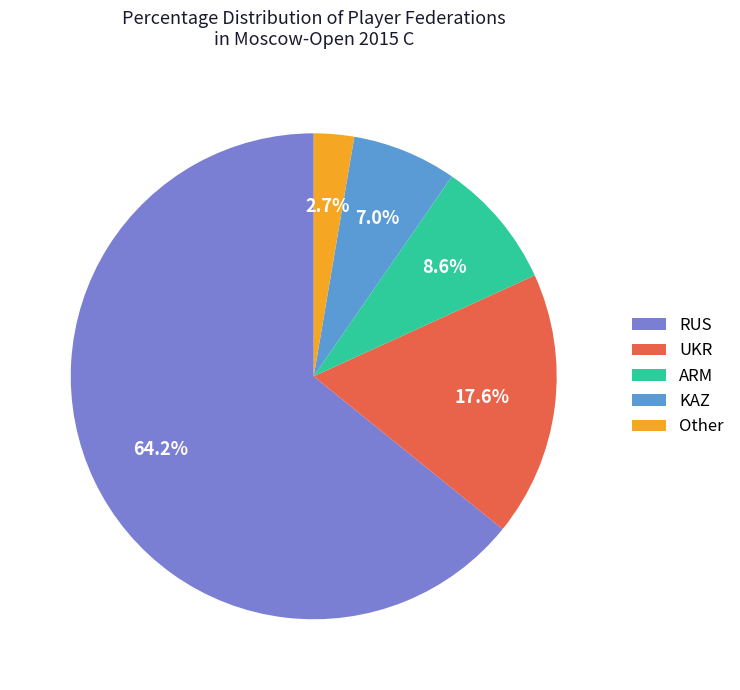

To the nearest percent, what is the combined percentage of Other and ARM?

11%